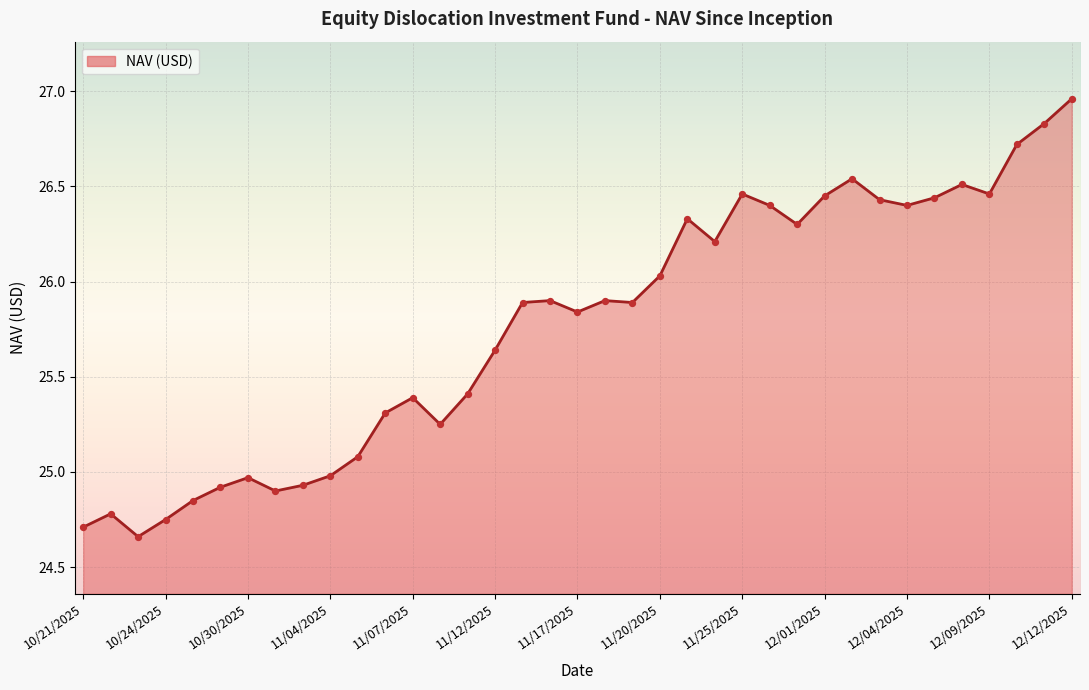

What is the difference between the maximum and minimum values?

2.3